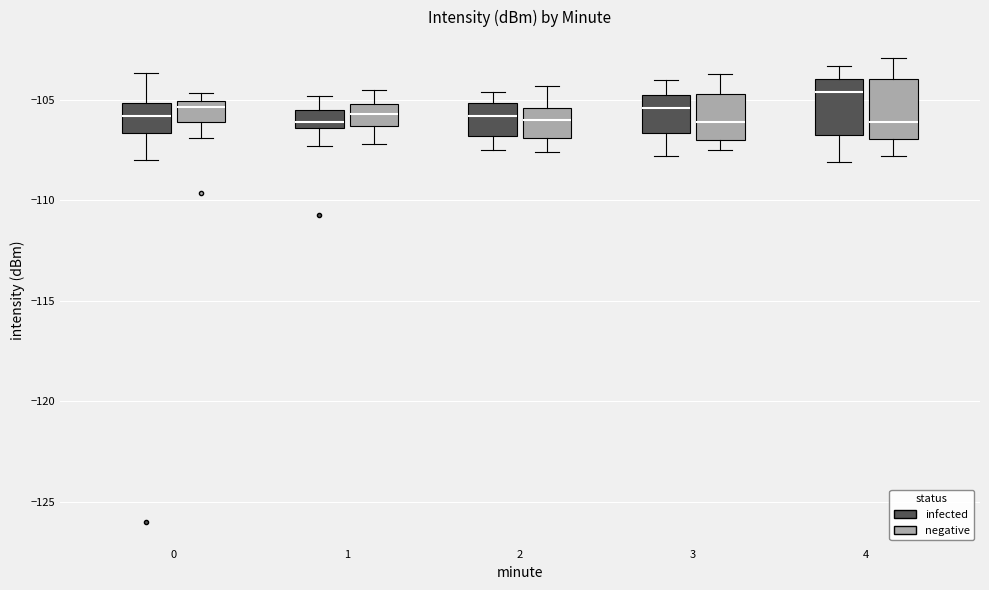

Where is the lower edge of the box for 1 (negative) on the y-axis? The values are not printed on the chart, so give them approximately, as read against the axis.

-106.5